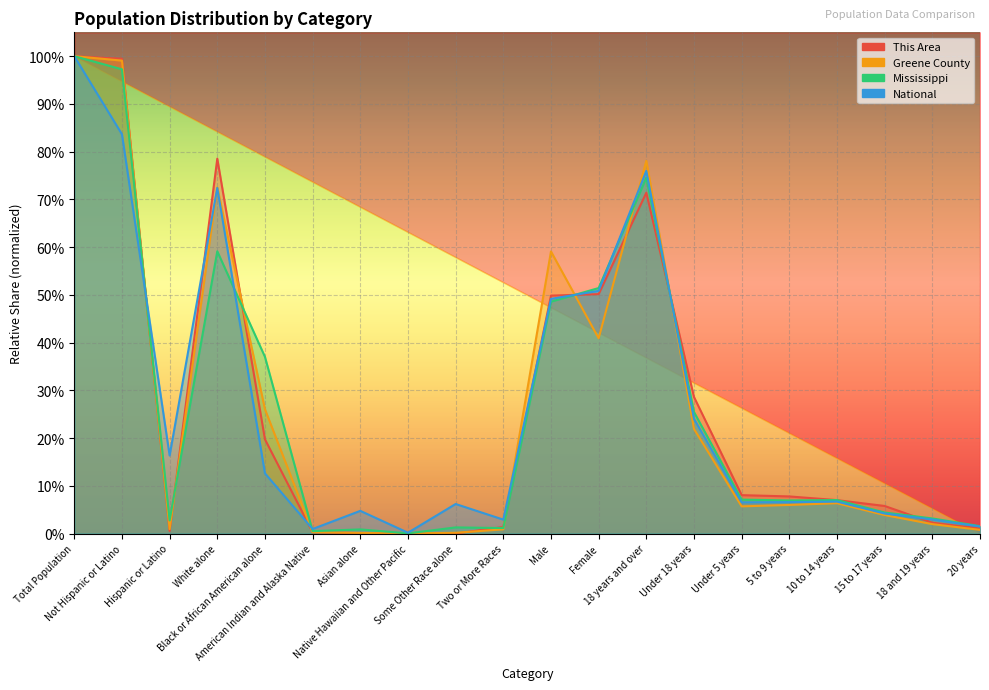

At which category is the sum across all series the highest?

Total Population